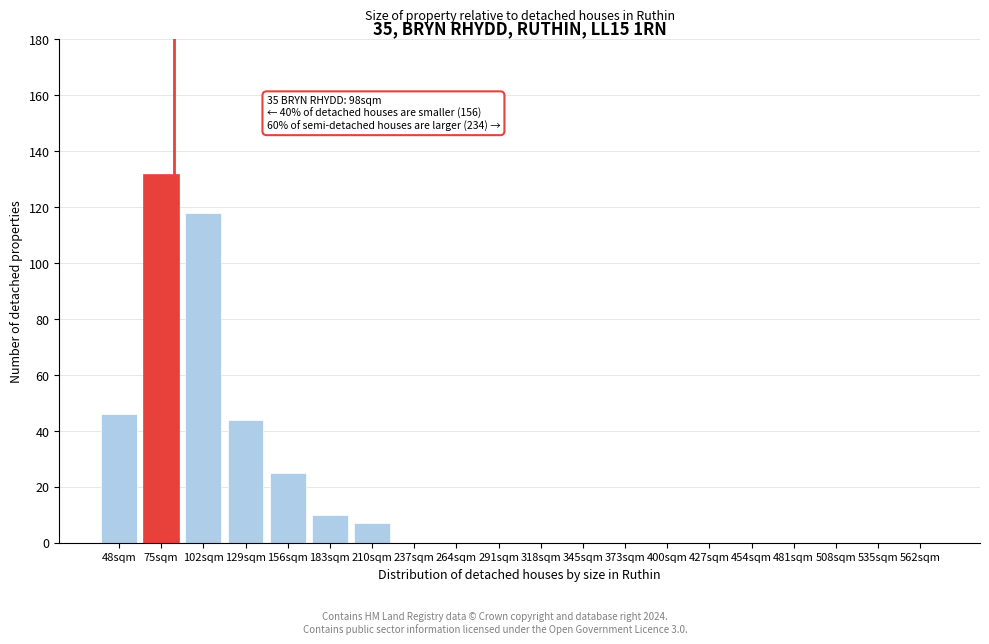

Reading right to left, list all the values displayed in this chart.

562sqm=0	535sqm=0	508sqm=0	481sqm=0	454sqm=0	427sqm=0	400sqm=0	373sqm=0	345sqm=0	318sqm=0	291sqm=0	264sqm=0	237sqm=0	210sqm=7	183sqm=10	156sqm=25	129sqm=44	102sqm=118	75sqm=132	48sqm=46